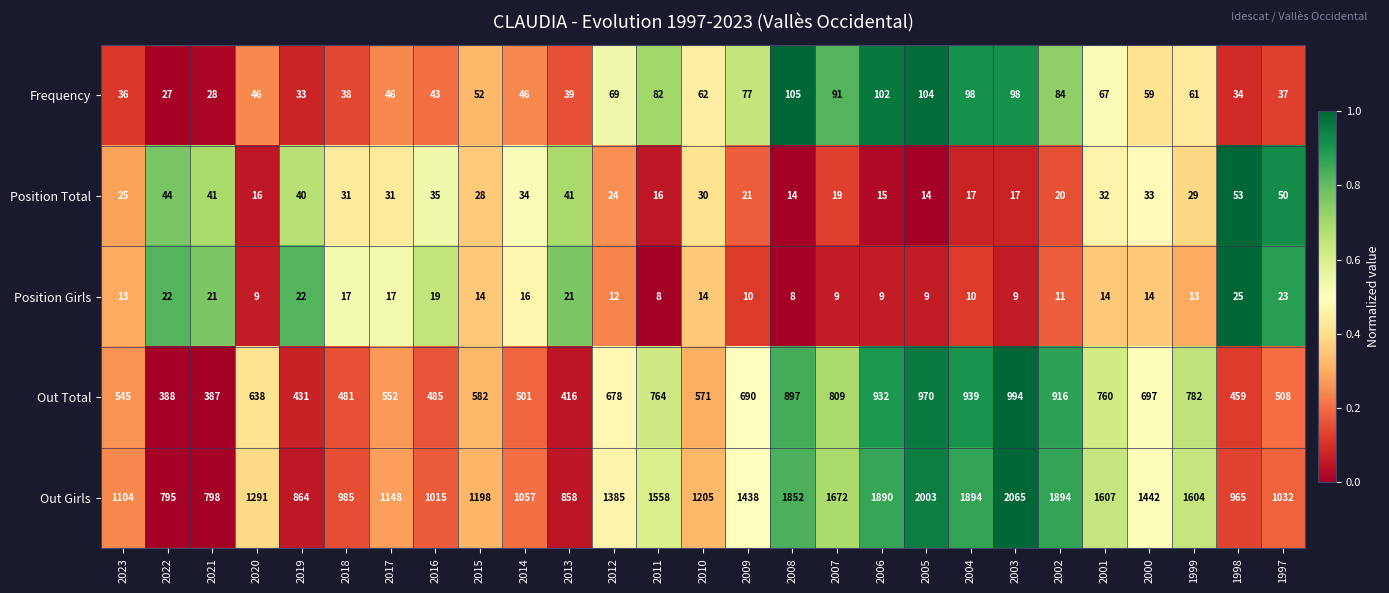

What is the minimum value shown in the chart?

8